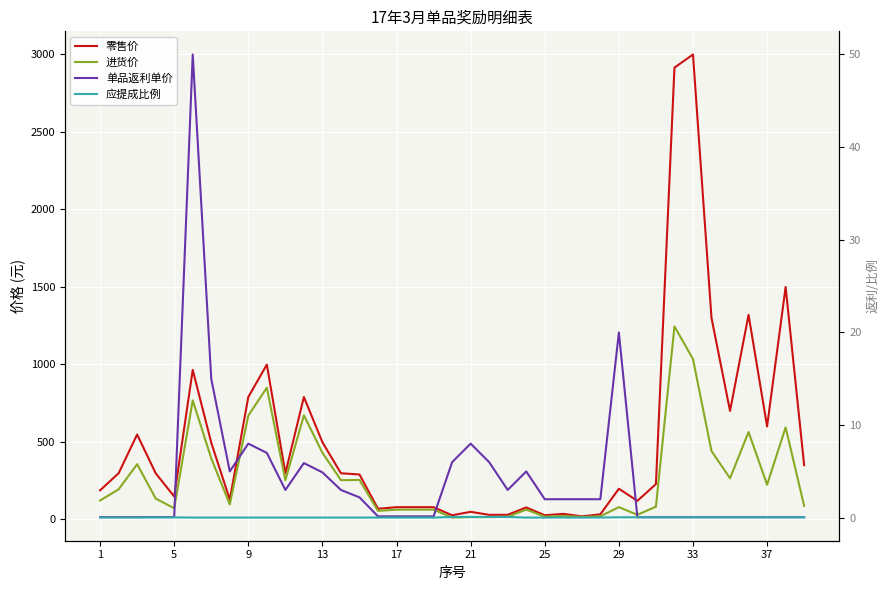

What is the total value across all series at 33?

1468.0